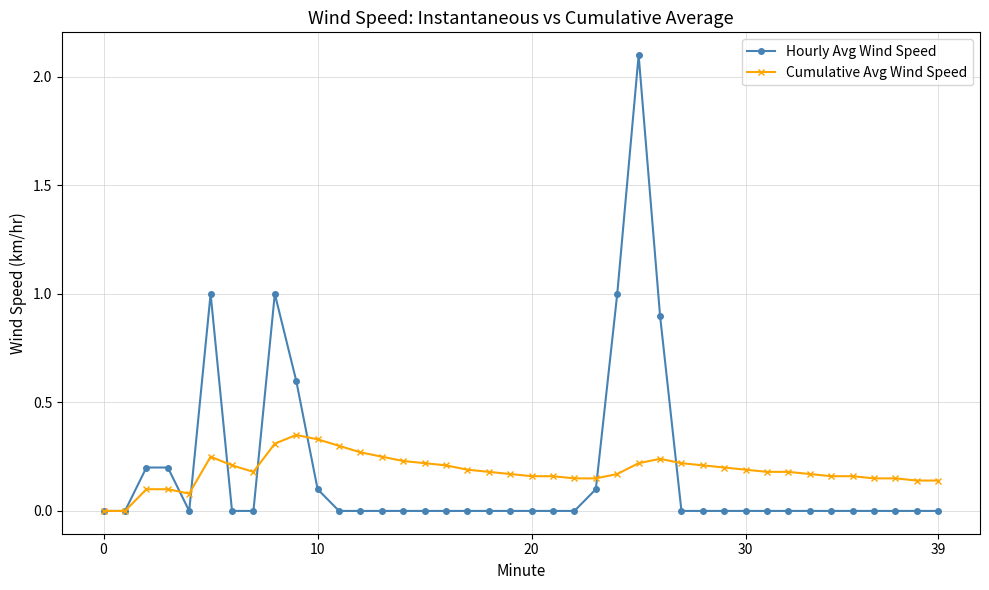

Which series has the largest range (max minus min)?

Hourly Avg Wind Speed